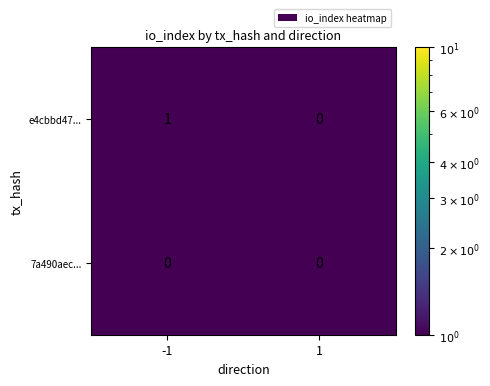

Rank the series by their average value, from lowest to highest.

7a490aec..., e4cbbd47...